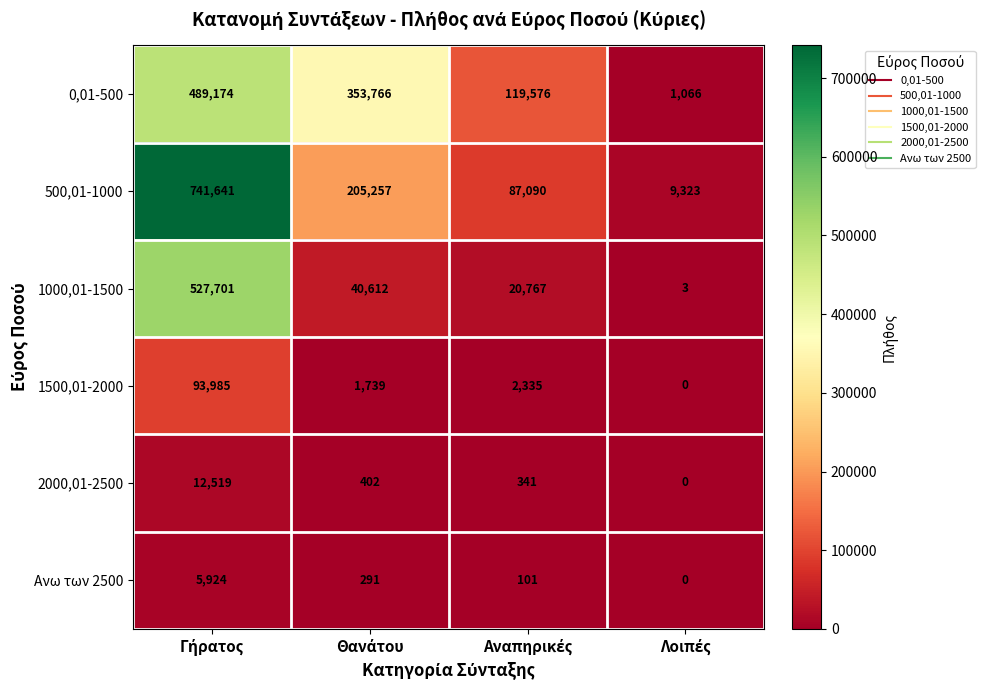

How many distinct data groups are displayed?

6